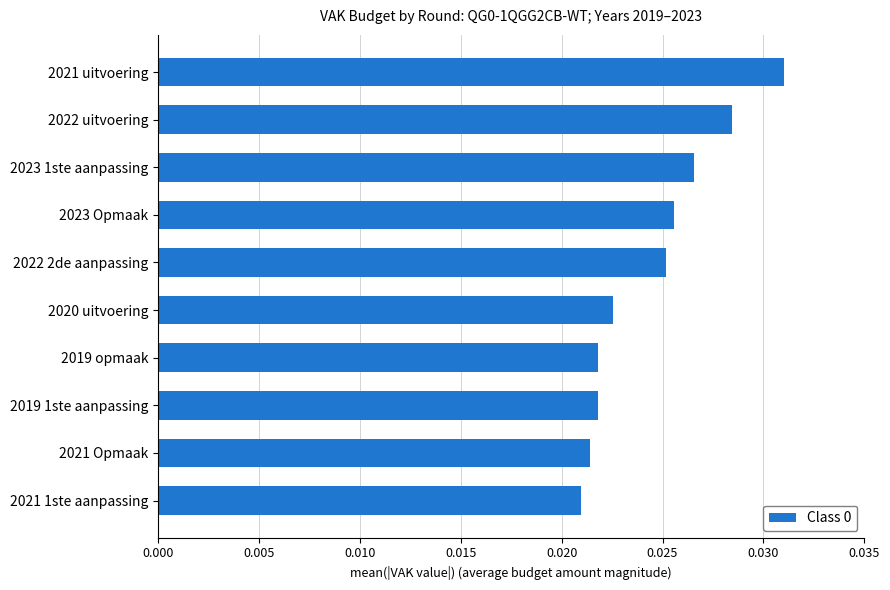

Which category has the highest value across all series?

2021 uitvoering